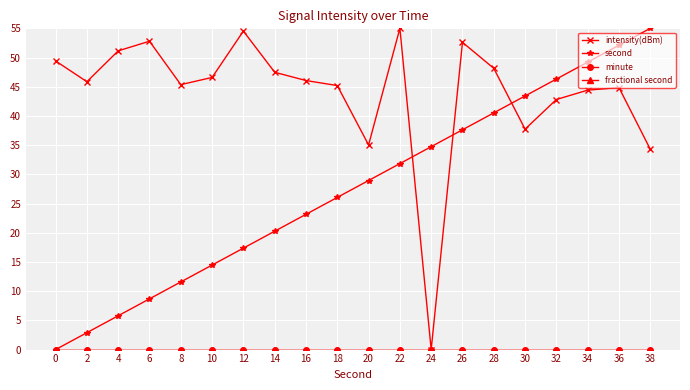

Is this an area chart (filled region under the line)?

No